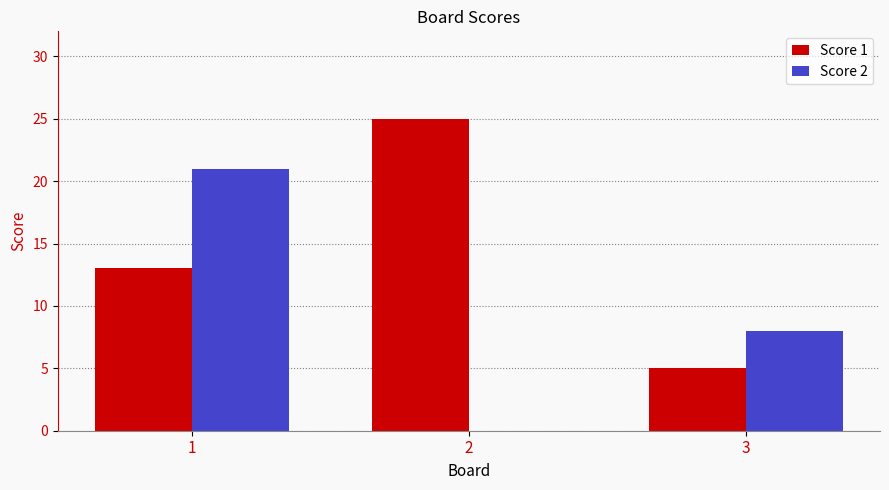

How many groups of bars are there?

3